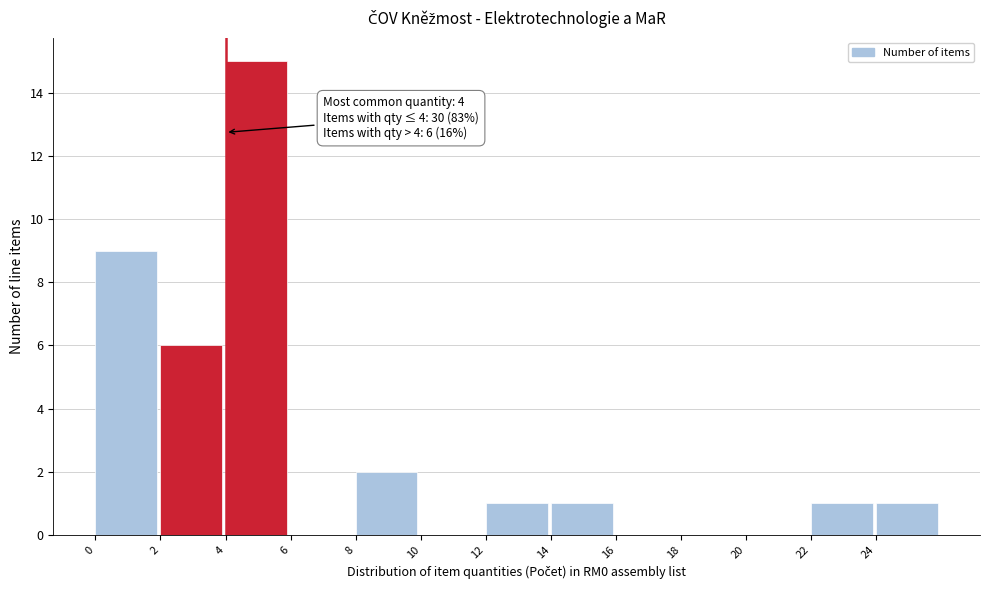

Over which range of the x-axis is the bar tallest?

4 to 6